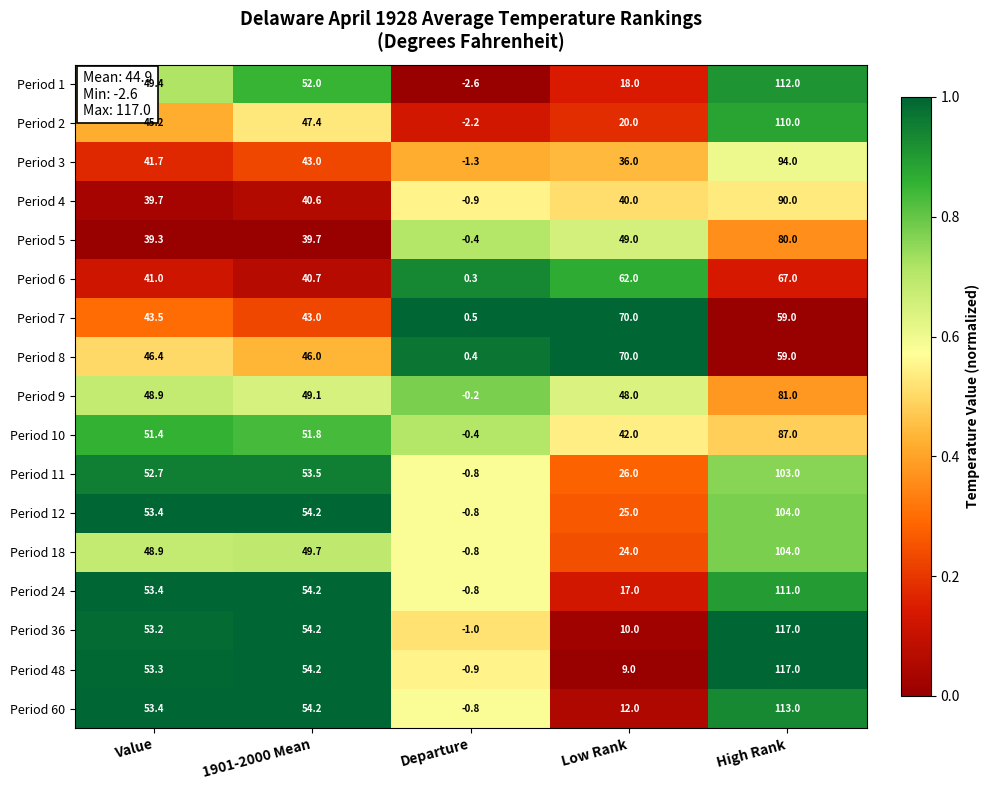

Which category has the highest value across all series?

High Rank